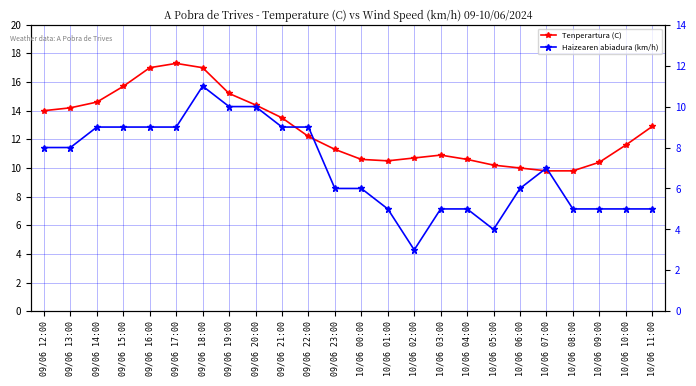

List the series in order of their peak value, lowest first.

Haizearen abiadura (km/h), Tenperartura (C)